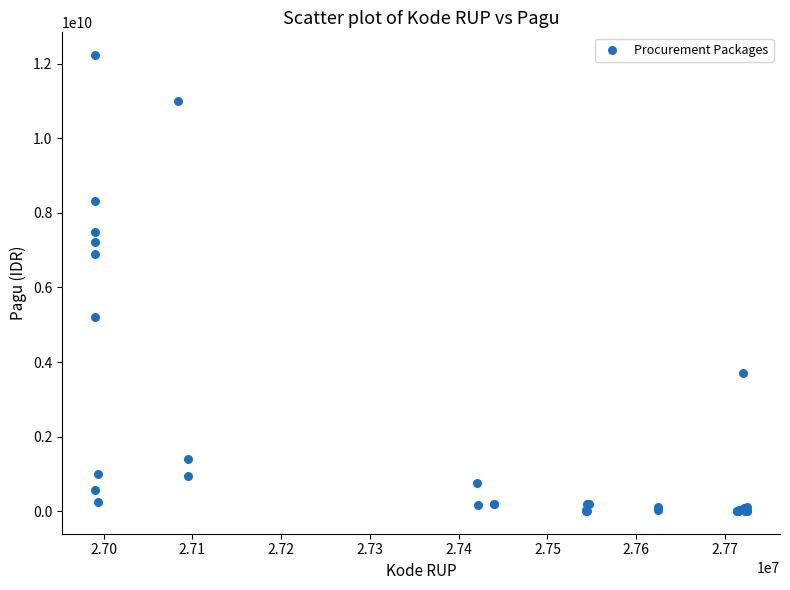

What Y value in the scatter plot is closest to 6119750000?

6900000000